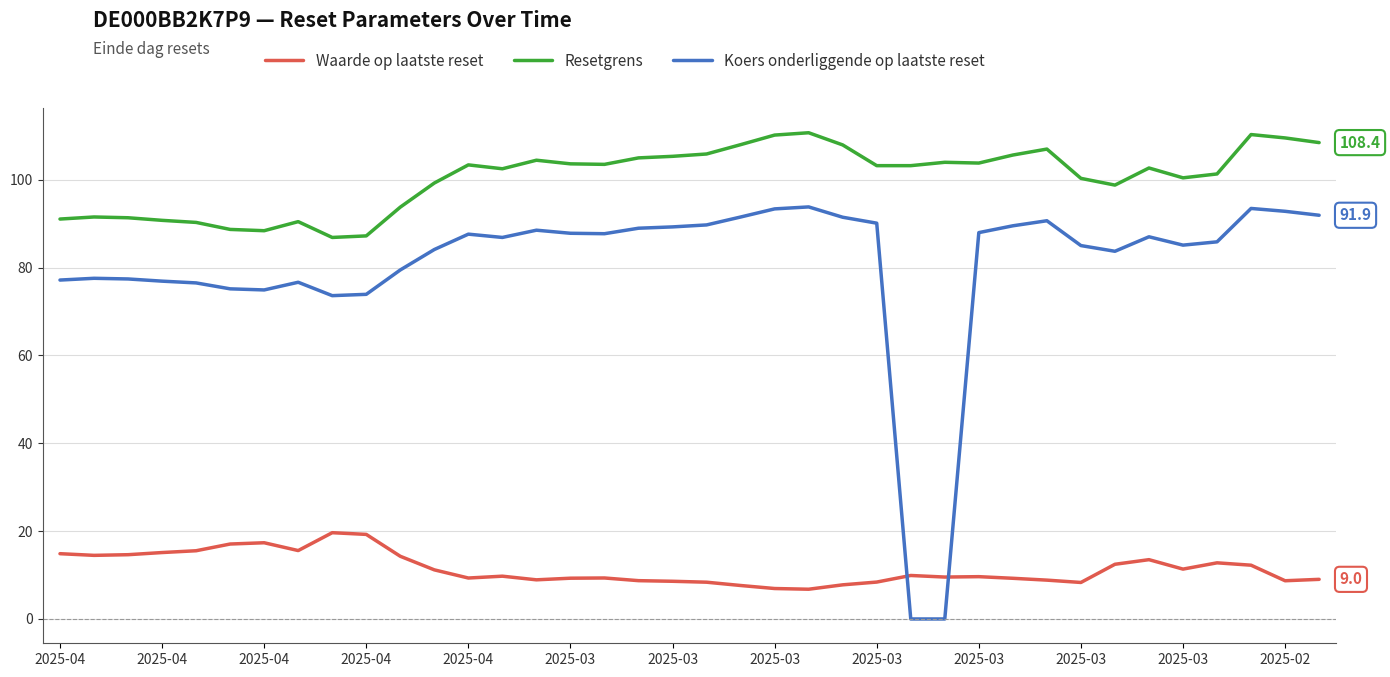

What is the average value of the Waarde op laatste reset series?

11.4